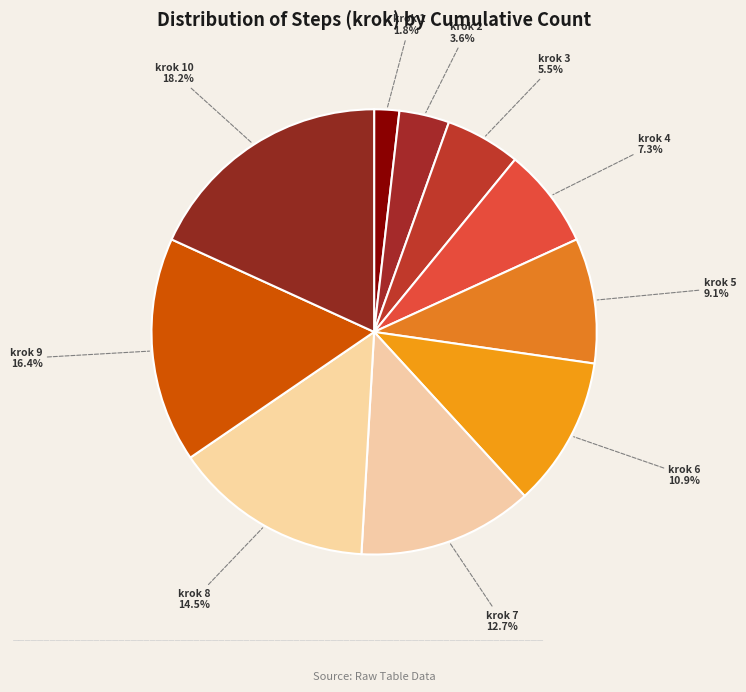

Is there any slice that represents more than half of the pie?

No